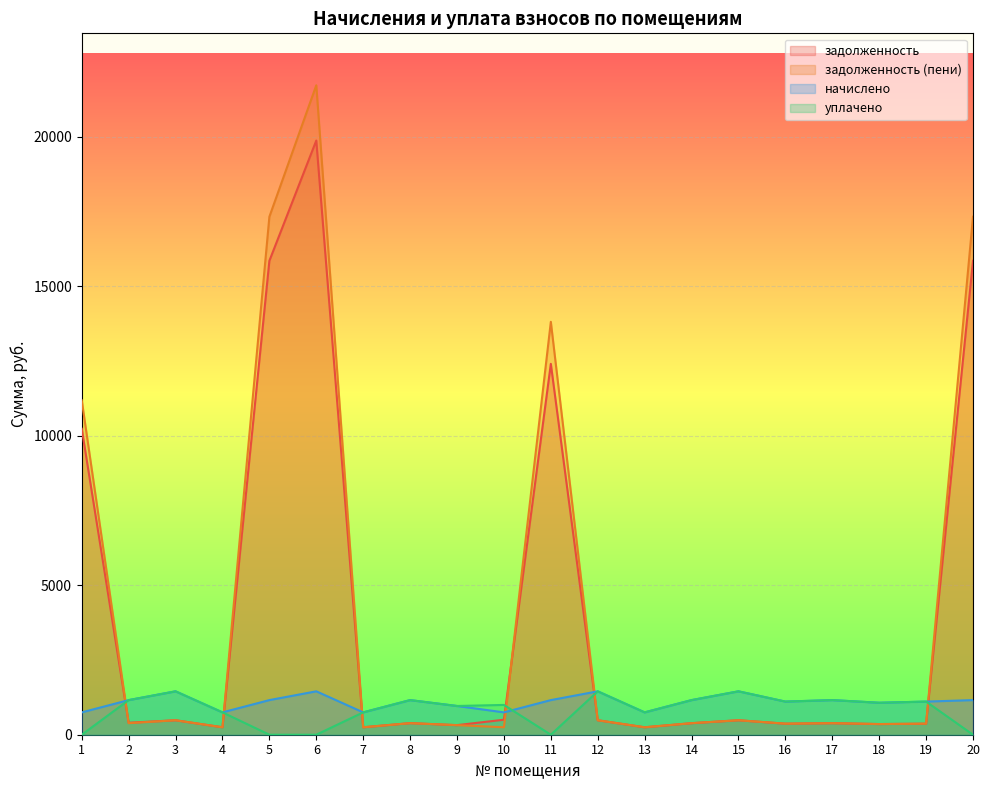

Is it true that задолженность equals 391.8 at 13?

False